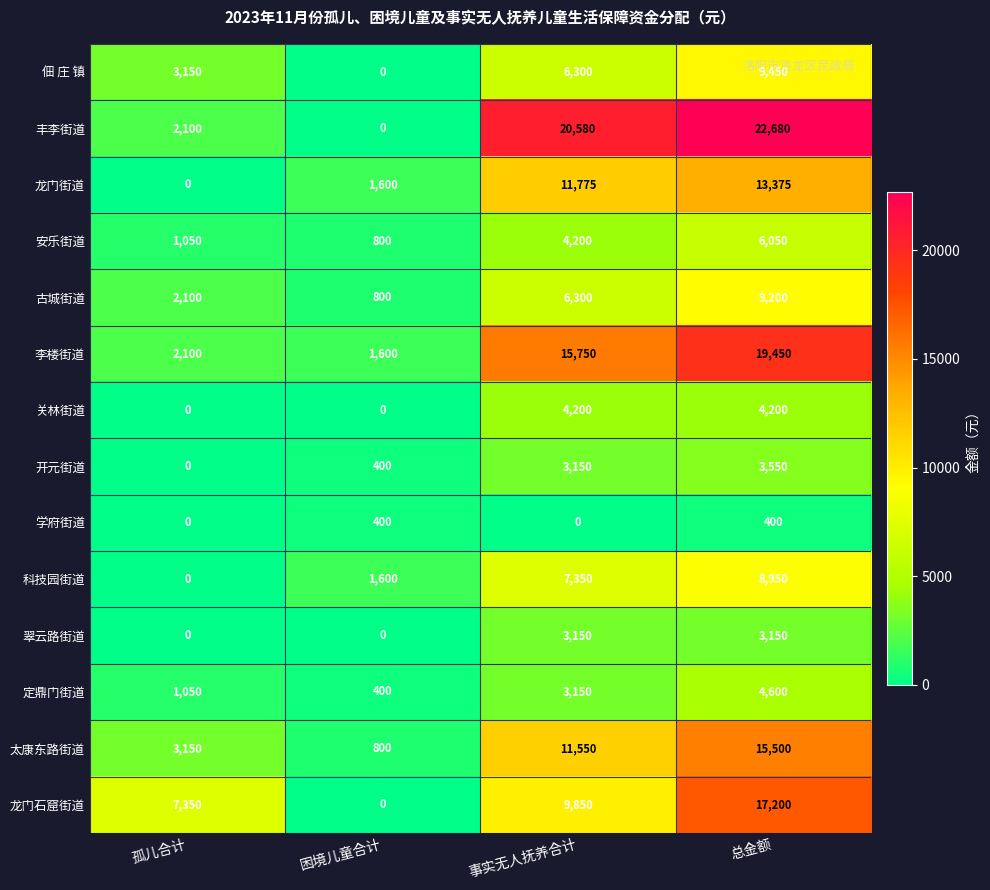

Rank the categories by 太康东路街道 value from highest to lowest.

总金额, 事实无人抚养合计, 孤儿合计, 困境儿童合计